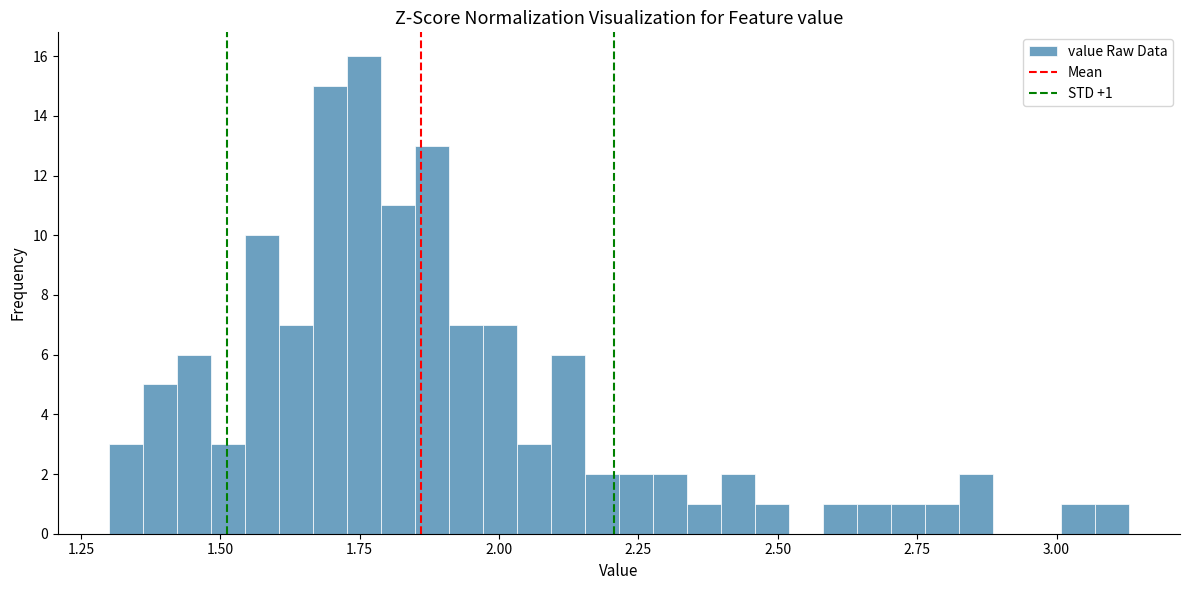

Read against the x-axis, roughly where is the centre of the tallest bar?

1.75